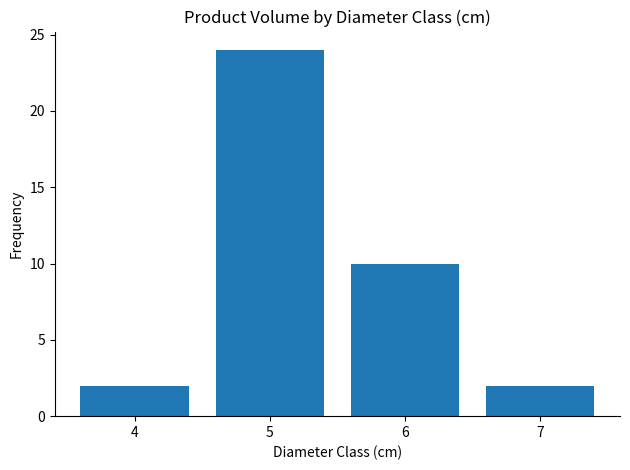

What is the difference between the values at 6 and 4?

8